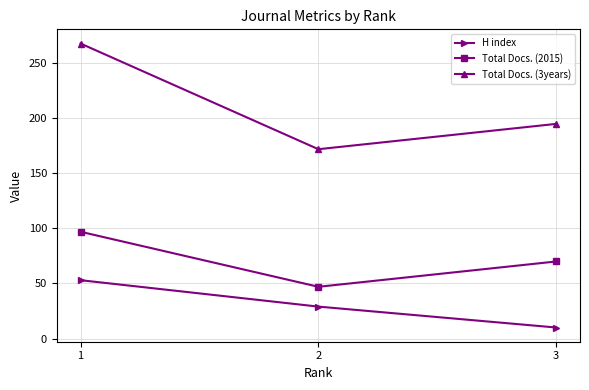

What is the average value of the Total Docs. (2015) series?

71